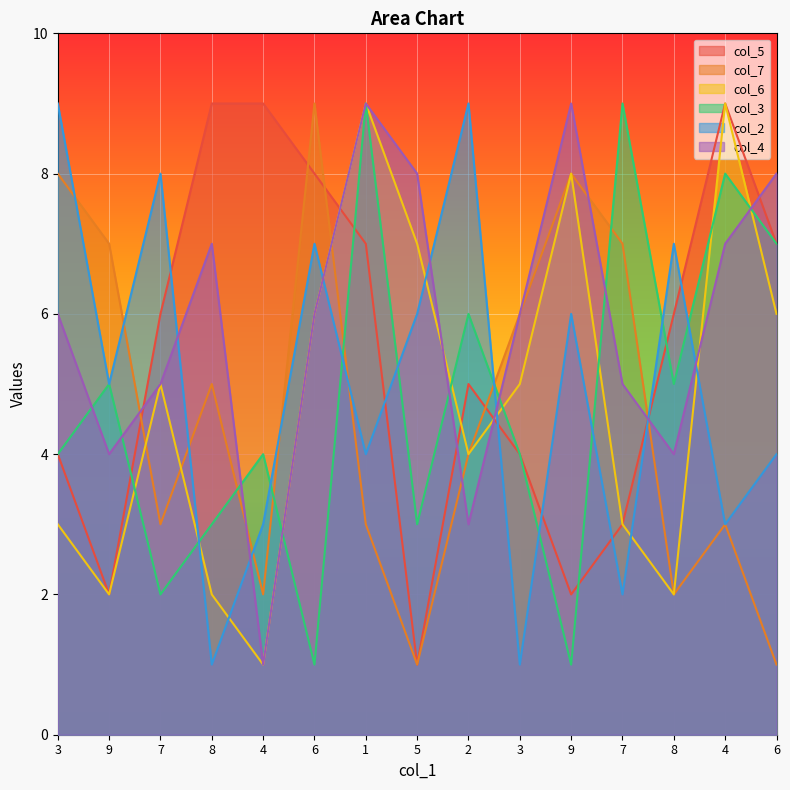

What is the total value across all series at 6?

37